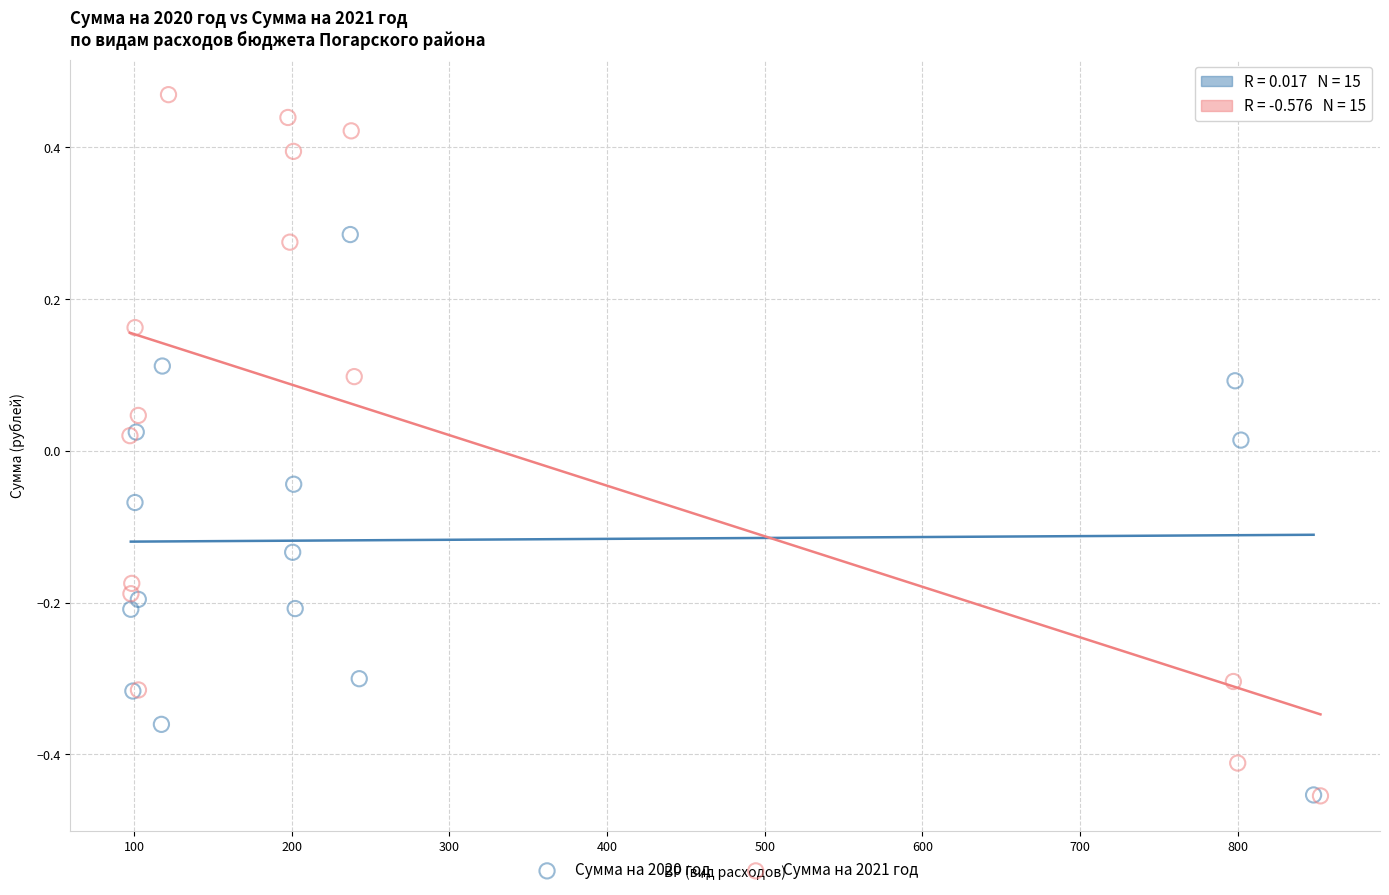

Which series reaches the maximum Y coordinate?

Сумма на 2021 год